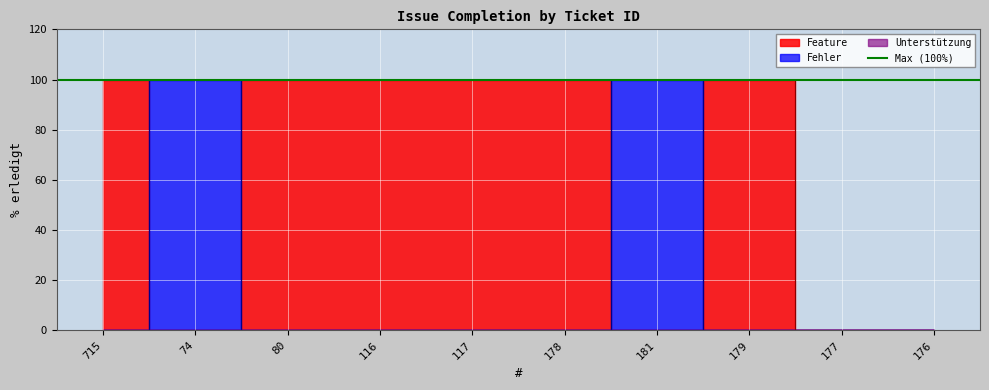

What position from the right is 181?

4